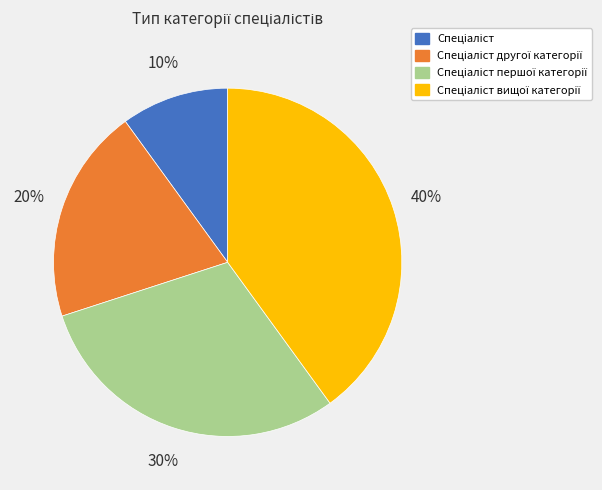

To the nearest percent, what is the average slice percentage?

25%